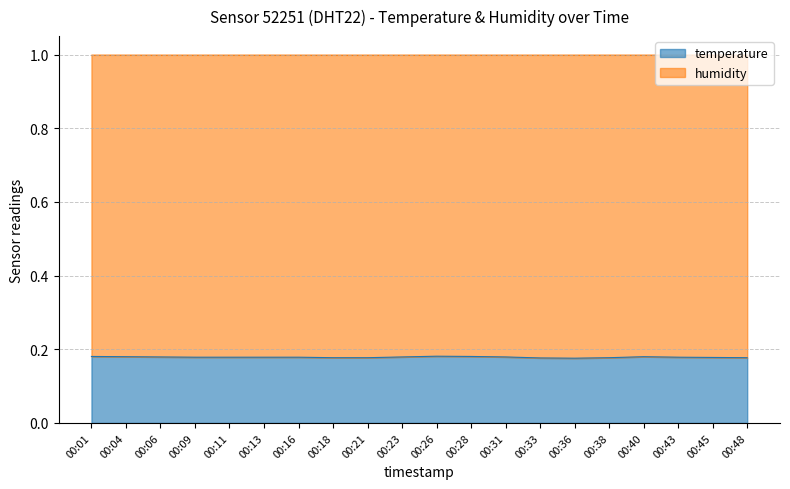

Which category has the lowest value across all series?

00:36